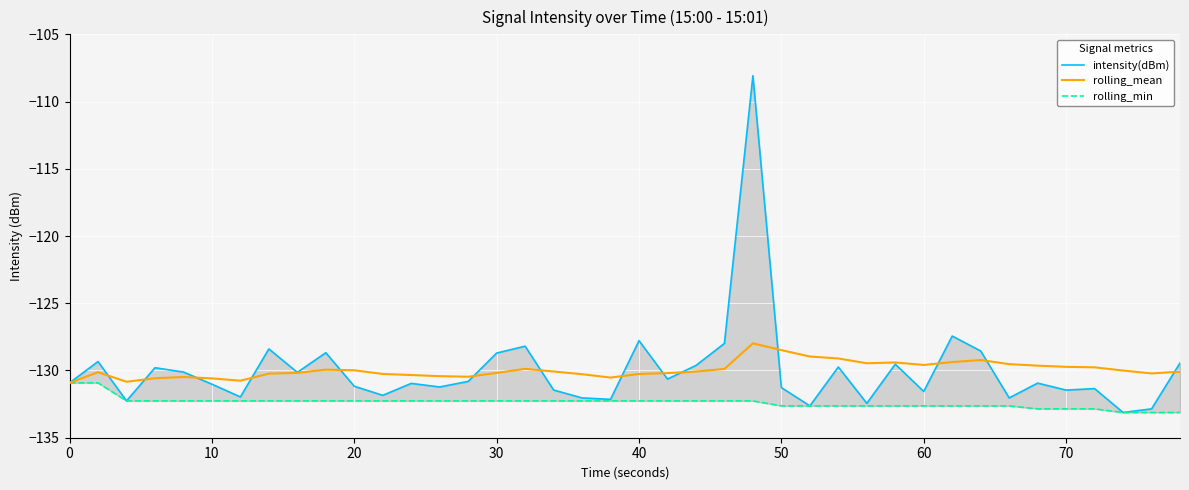

The rolling_mean series shows -130.0 at 20. True or false?

True